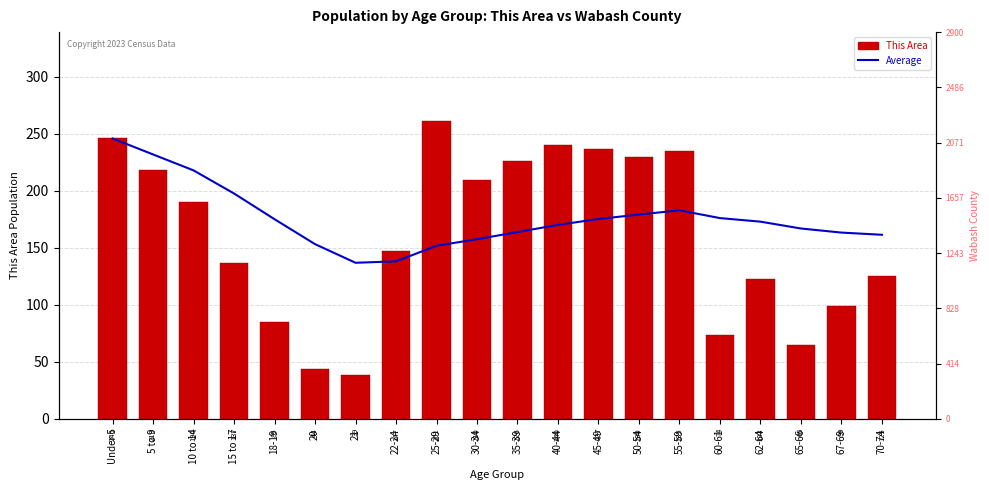

What is the sum of the Average values at Under 5 and 50-54?

425.3